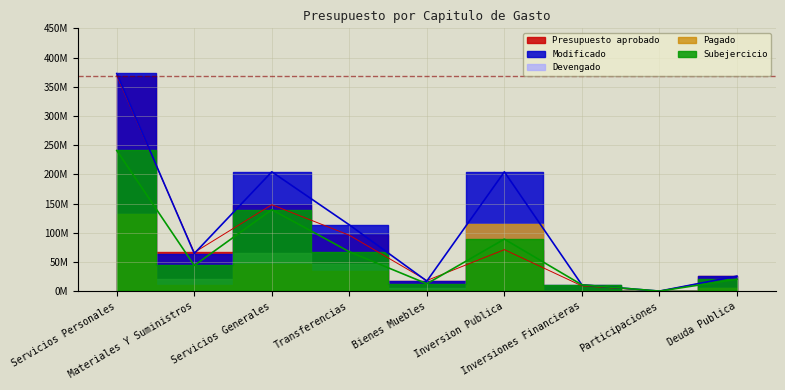

In Modificado, how many points are lower than both neighbors (excluding endpoints)?

3